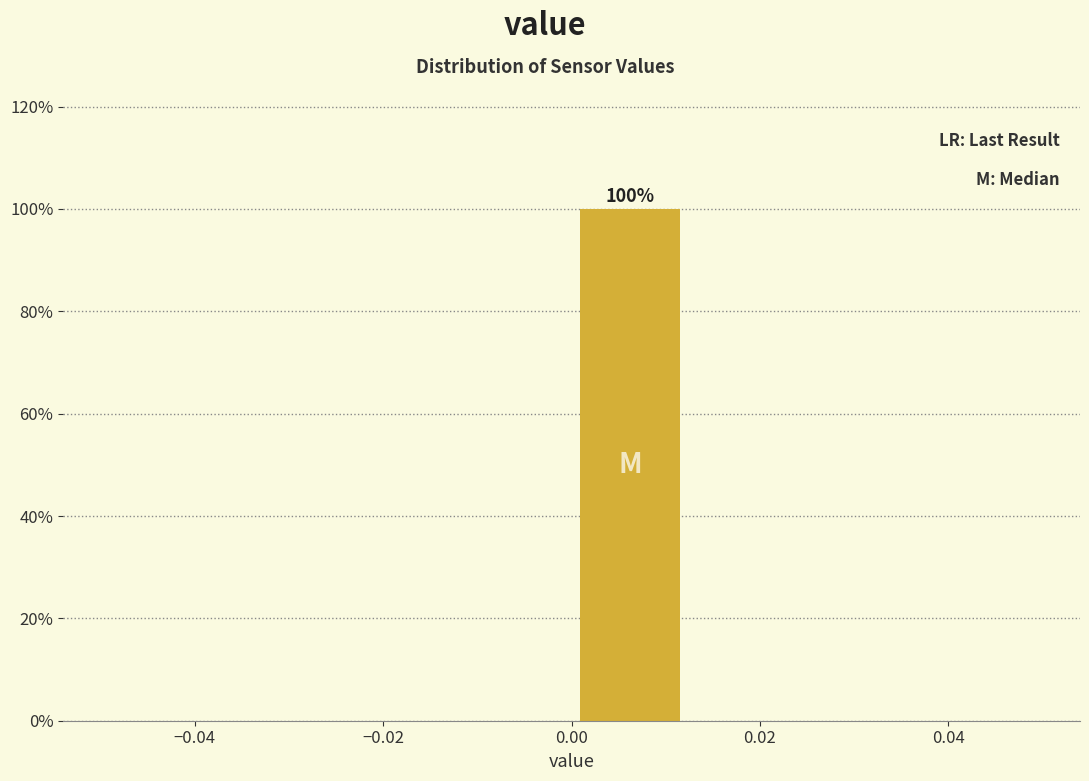

Which range on the x-axis has the tallest bar?

0.000 to 0.012